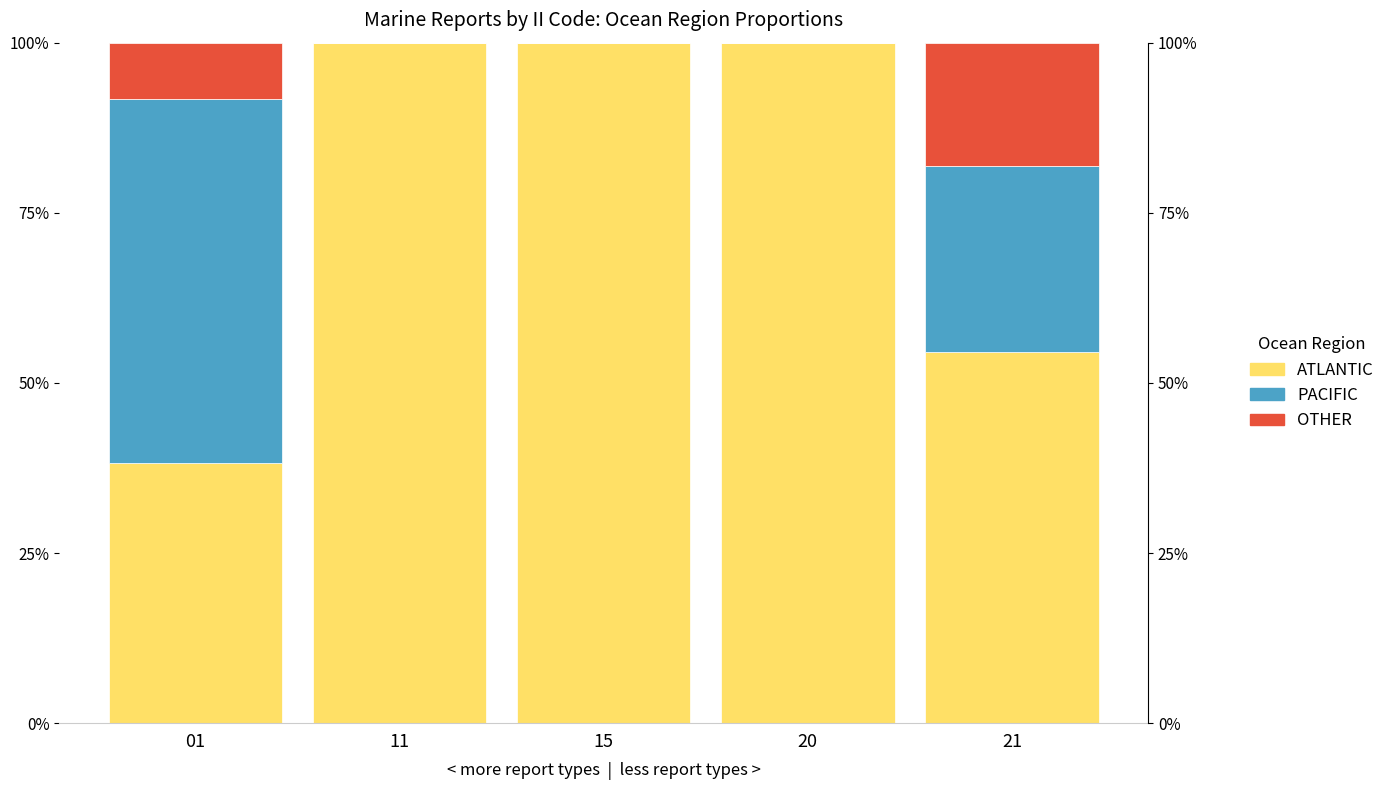

What is the sum of all OTHER values?

0.3